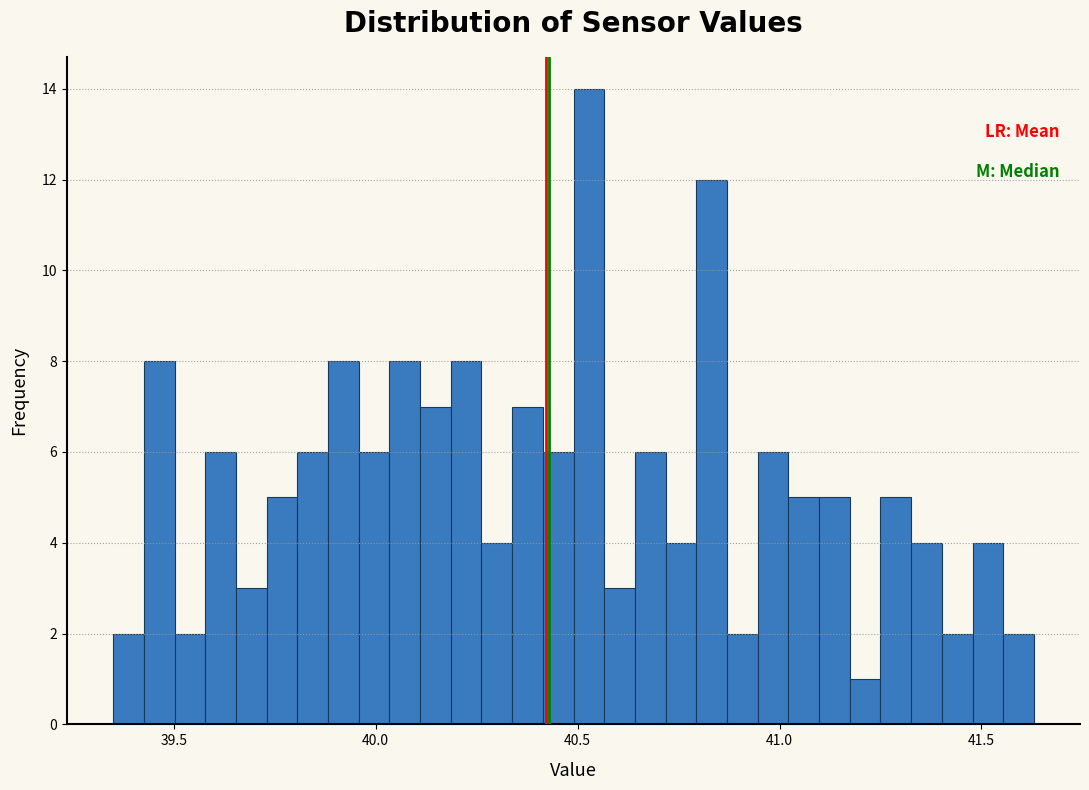

Read against the x-axis, roughly where is the centre of the tallest bar?

40.55